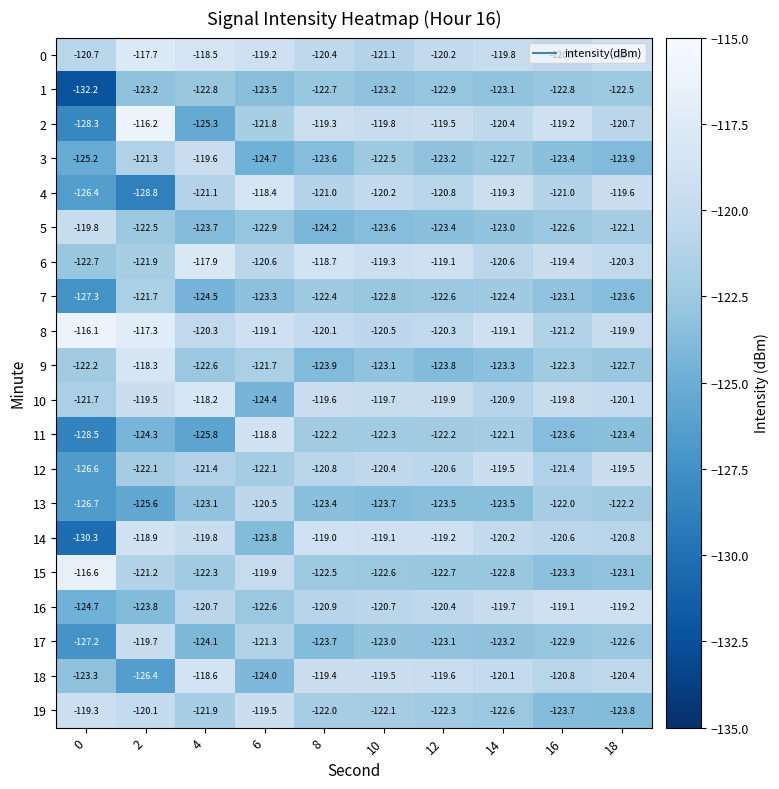

What is the spread (max minus min) of values at 12?

4.7